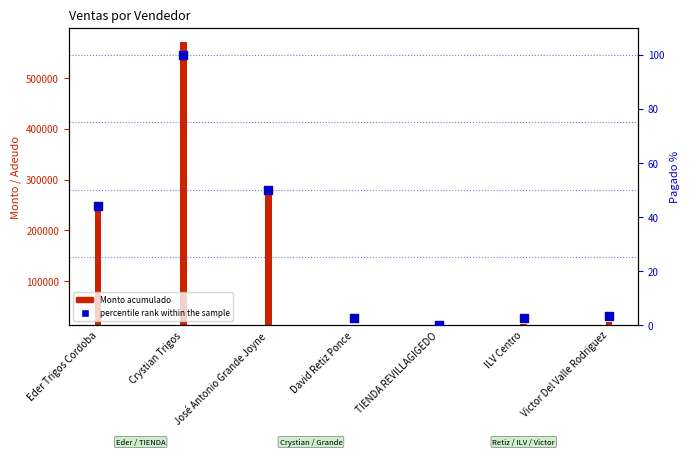

Which has a higher value, ILV Centro or Eder Trigos Cordoba?

Eder Trigos Cordoba